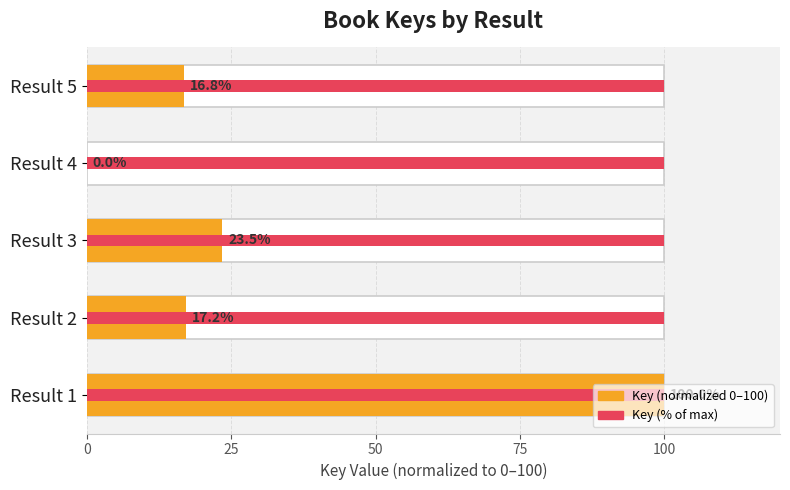

Which series has the largest range (max minus min)?

Key (normalized)